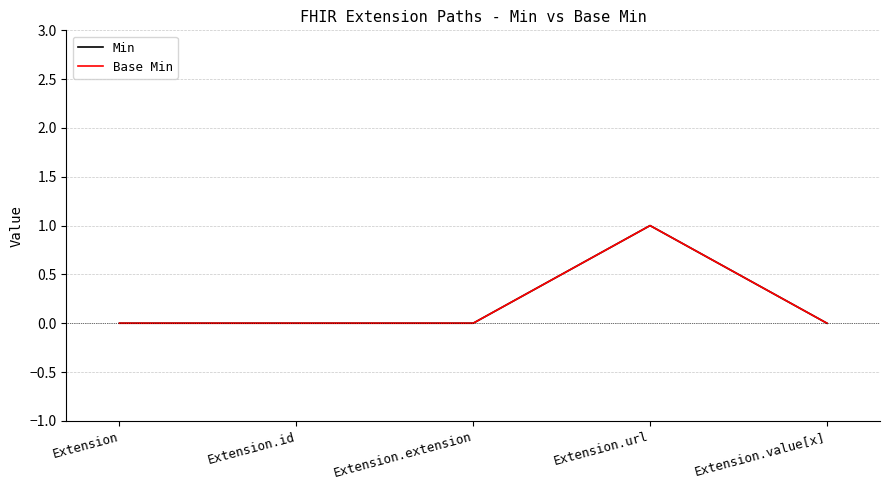

True or false: Min has more than 1 points higher than both neighbors.

False